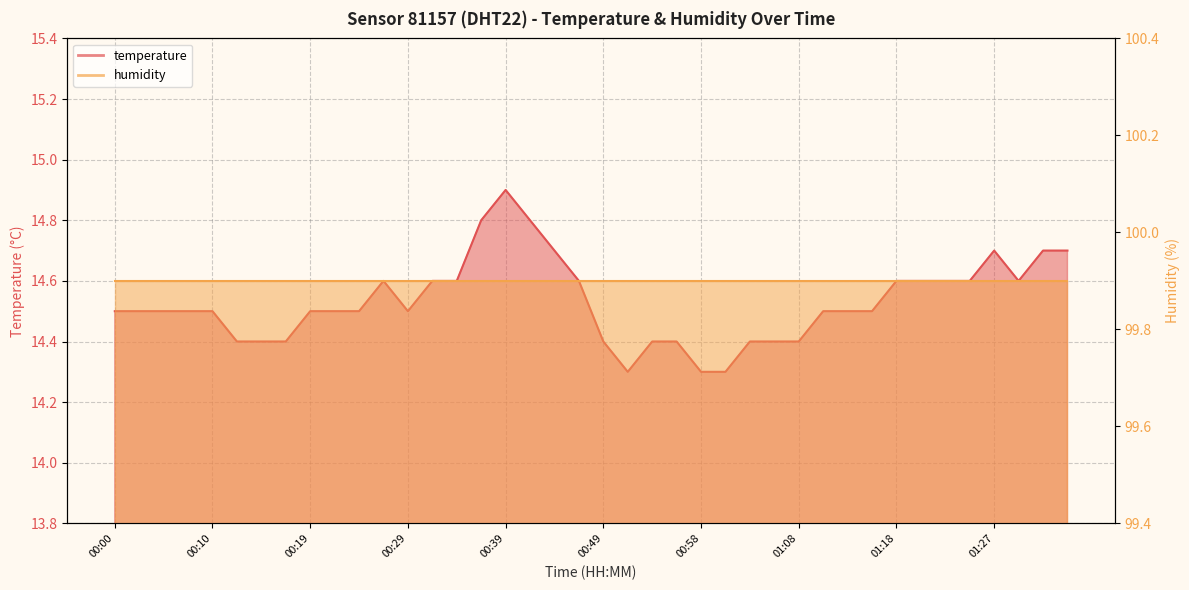

Which category has the highest value across all series?

00:39